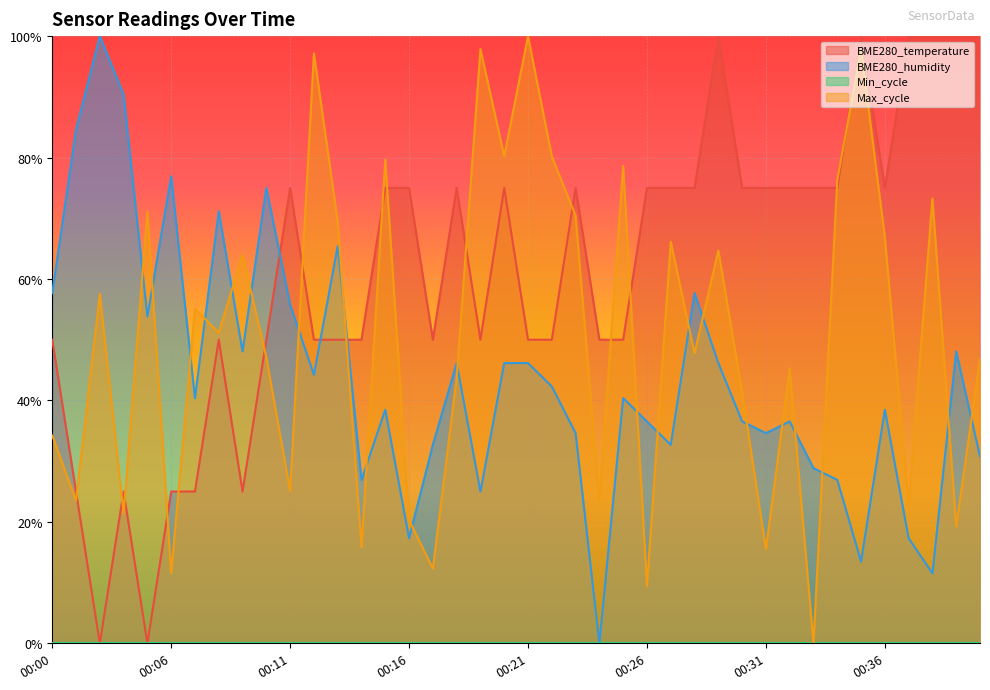

How many values in the Max_cycle series exceed 0?

39